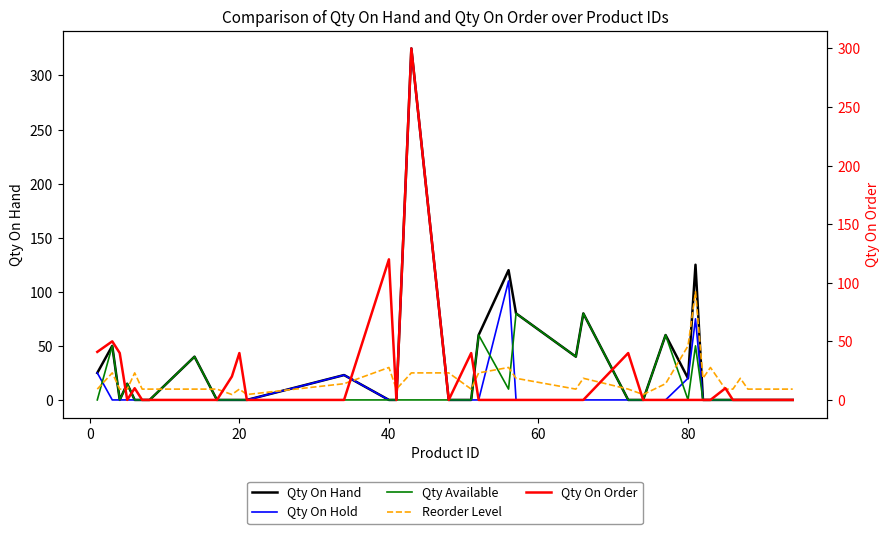

What is the sum of all Qty On Order values?

711